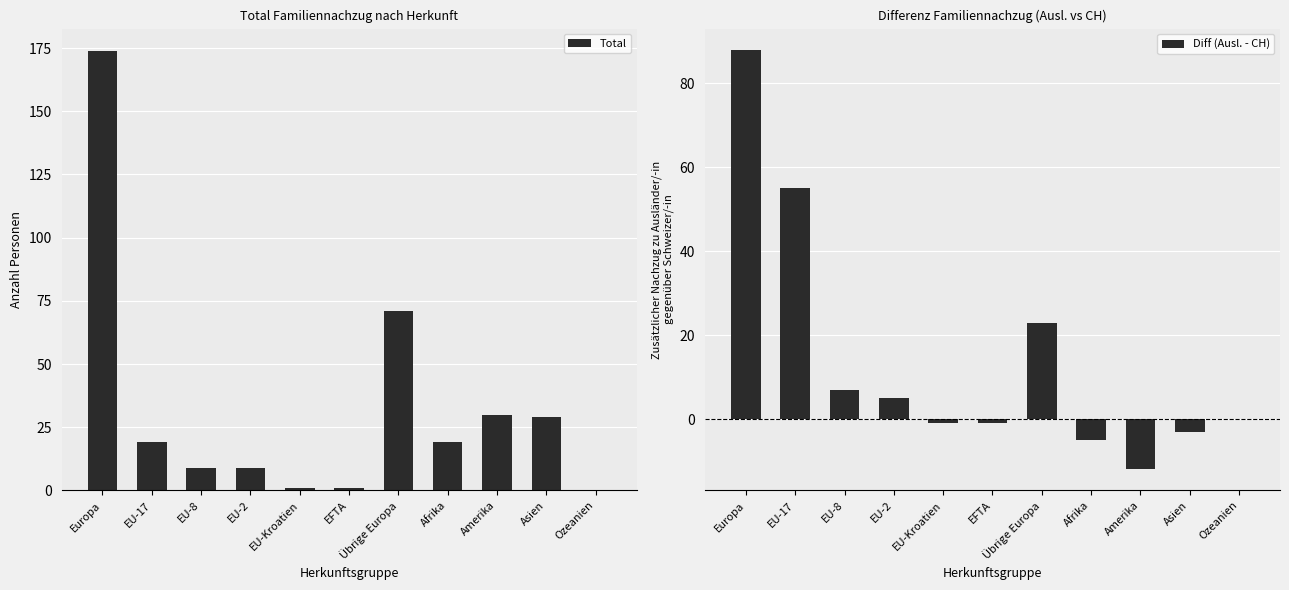

Rank the categories by Total value from highest to lowest.

Europa, Übrige Europa, Amerika, Asien, EU-17, Afrika, EU-8, EU-2, EU-Kroatien, EFTA, Ozeanien